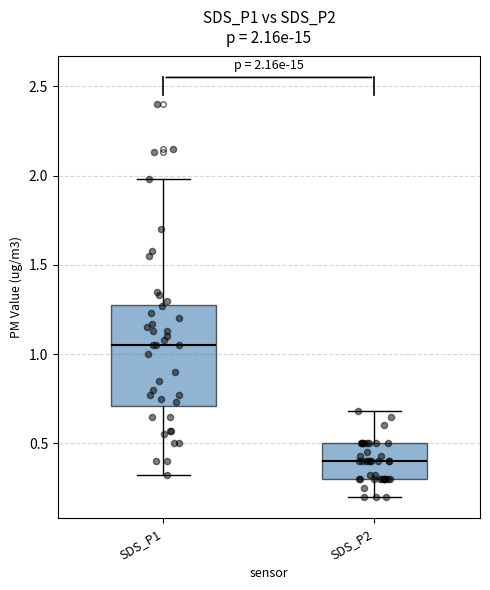

Which box's median line is the highest?

SDS_P1